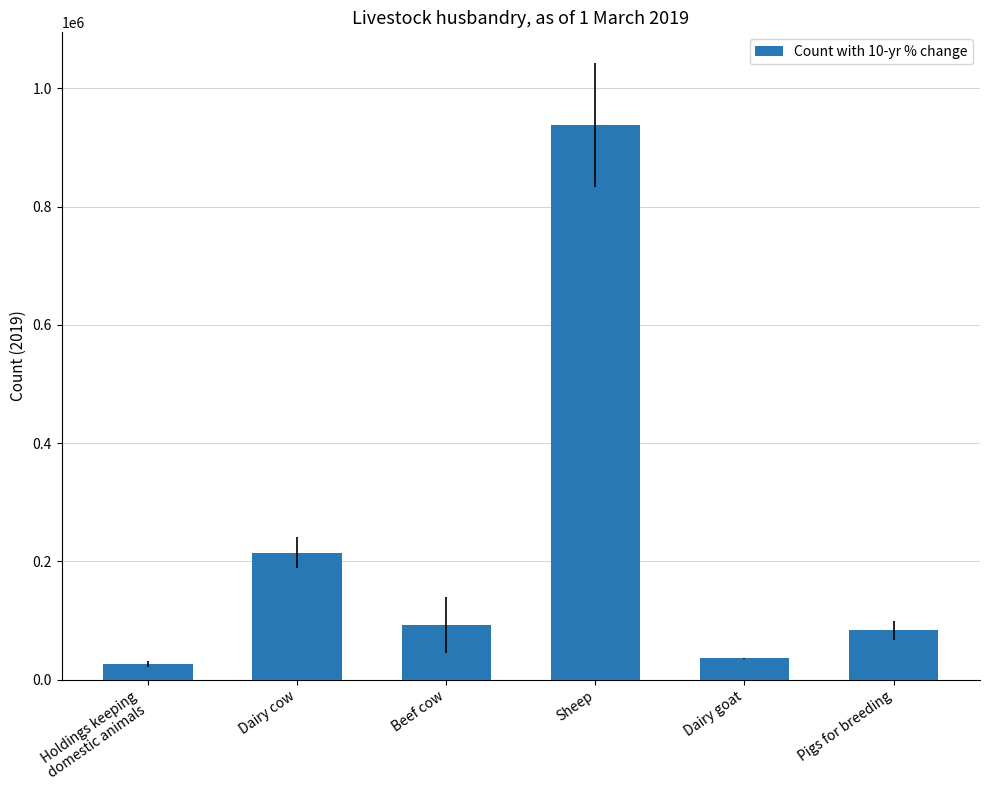

Which has a higher value, Sheep or Dairy goat?

Sheep